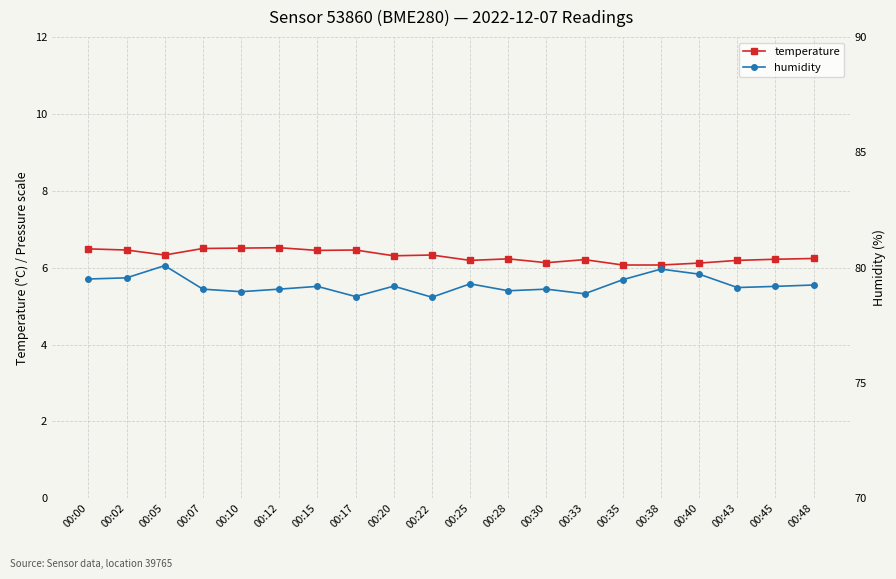

Where is the first local minimum for temperature?

00:05